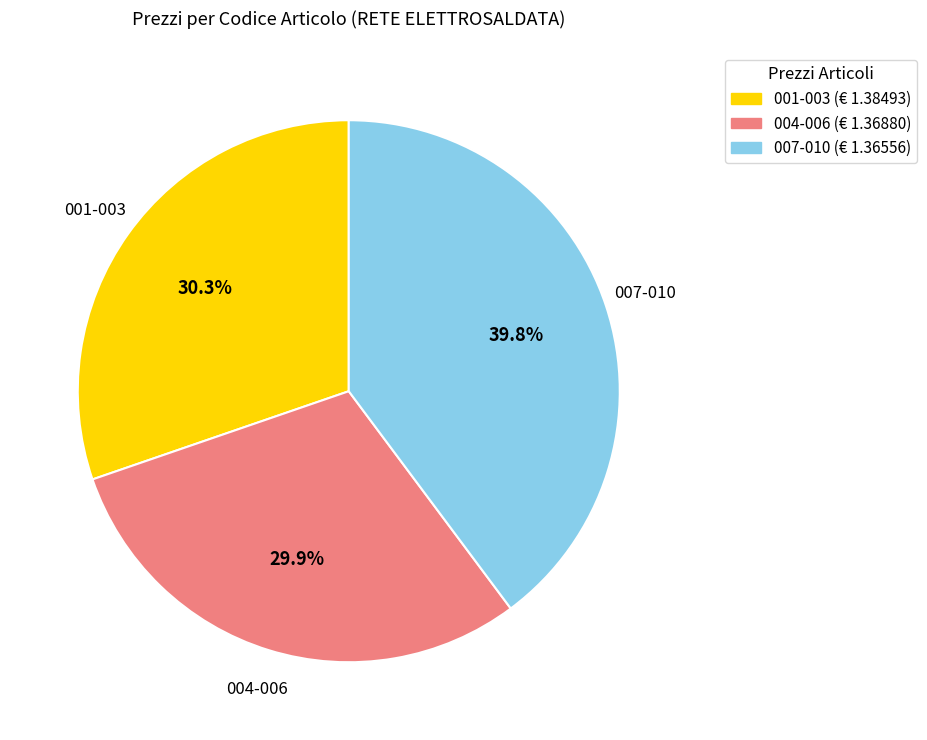

What is the largest slice in the pie chart?

007-010 (€ 1.36556)